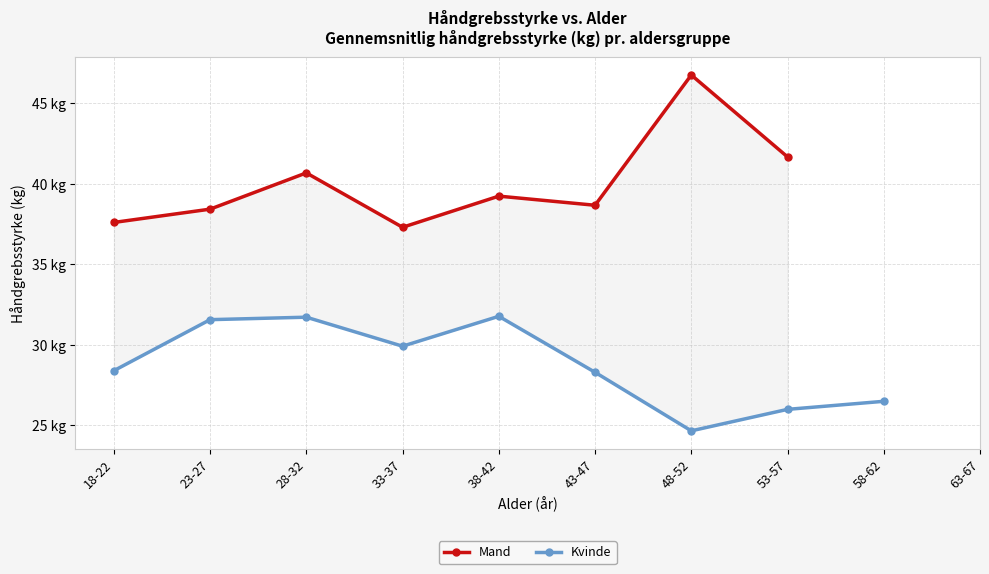

How many distinct data groups are displayed?

2